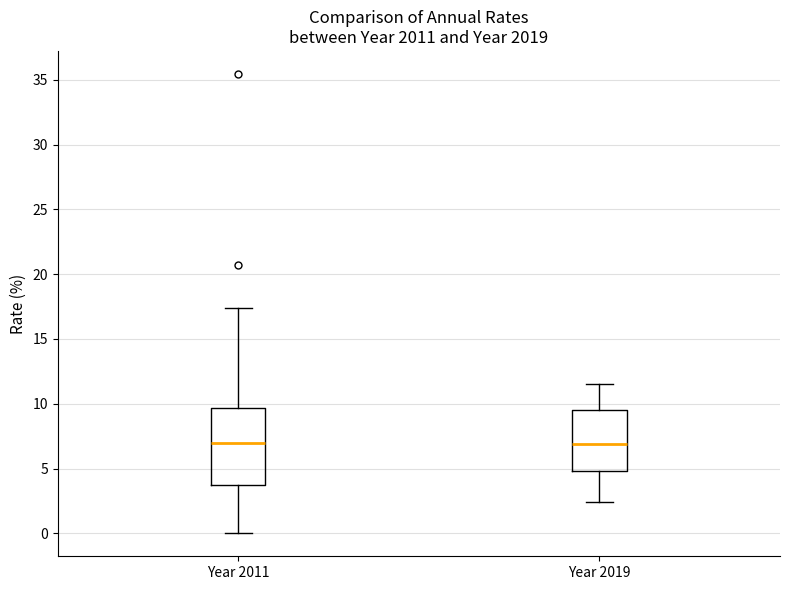

Which box is the tallest, from its lower edge to its upper edge?

Year 2011